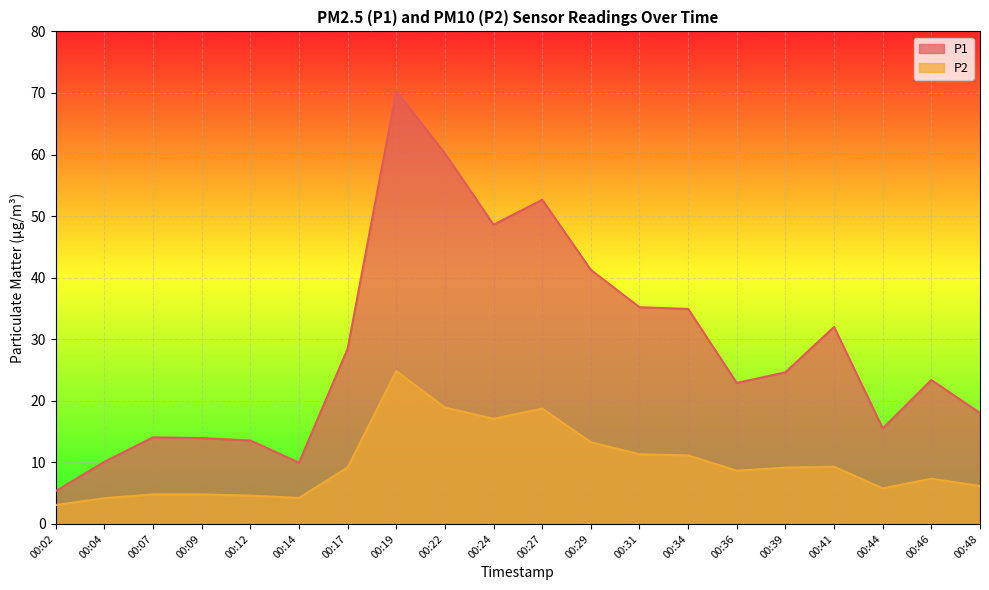

List the series in order of their overall mean, lowest first.

P2, P1